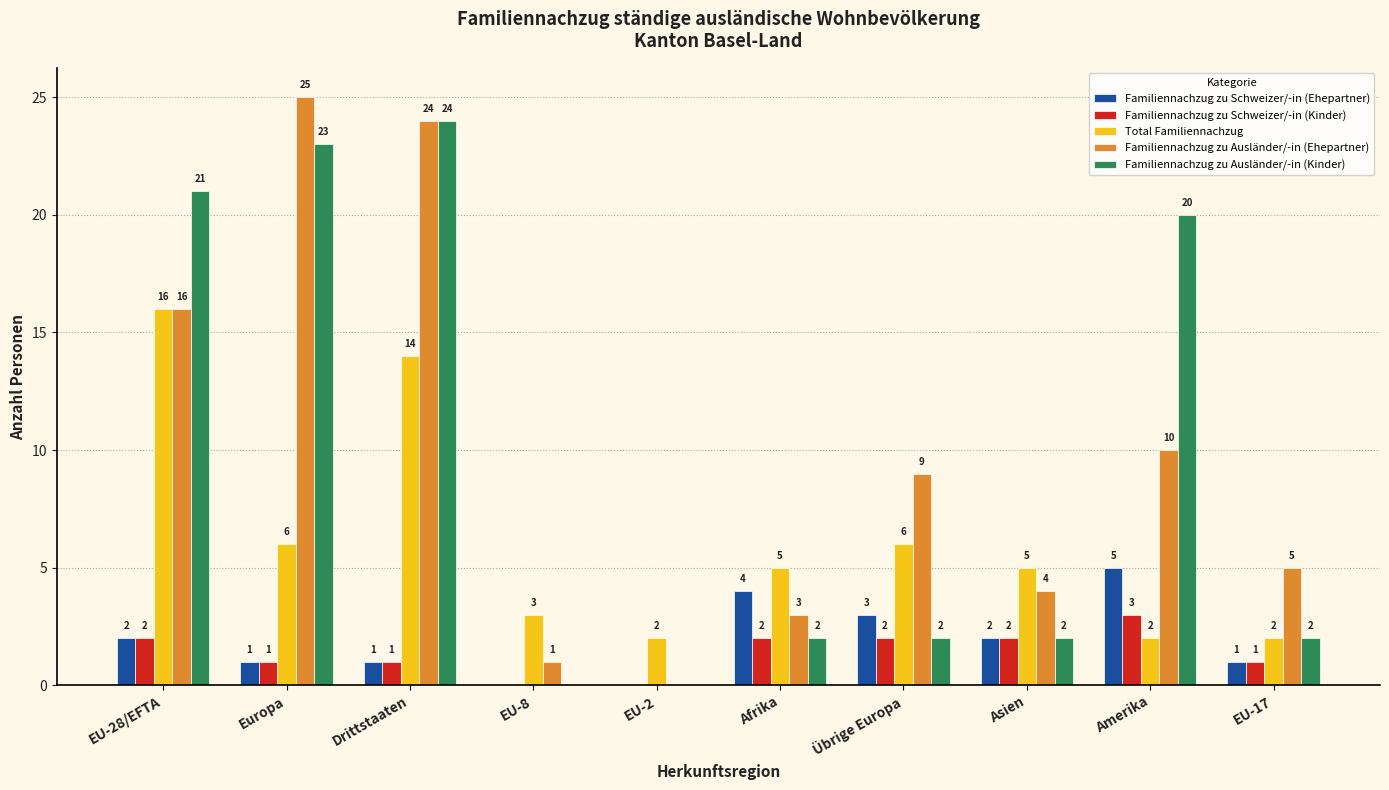

Reading left to right, extract all data points from this chart.

Familiennachzug zu Schweizer/-in (Ehepartner): EU-28/EFTA=2	Europa=1	Drittstaaten=1	EU-8=0	EU-2=0	Afrika=4	Übrige Europa=3	Asien=2	Amerika=5	EU-17=1
Familiennachzug zu Schweizer/-in (Kinder): EU-28/EFTA=2	Europa=1	Drittstaaten=1	EU-8=0	EU-2=0	Afrika=2	Übrige Europa=2	Asien=2	Amerika=3	EU-17=1
Total Familiennachzug: EU-28/EFTA=16	Europa=6	Drittstaaten=14	EU-8=3	EU-2=2	Afrika=5	Übrige Europa=6	Asien=5	Amerika=2	EU-17=2
Familiennachzug zu Ausländer/-in (Ehepartner): EU-28/EFTA=16	Europa=25	Drittstaaten=24	EU-8=1	EU-2=0	Afrika=3	Übrige Europa=9	Asien=4	Amerika=10	EU-17=5
Familiennachzug zu Ausländer/-in (Kinder): EU-28/EFTA=21	Europa=23	Drittstaaten=24	EU-8=0	EU-2=0	Afrika=2	Übrige Europa=2	Asien=2	Amerika=20	EU-17=2